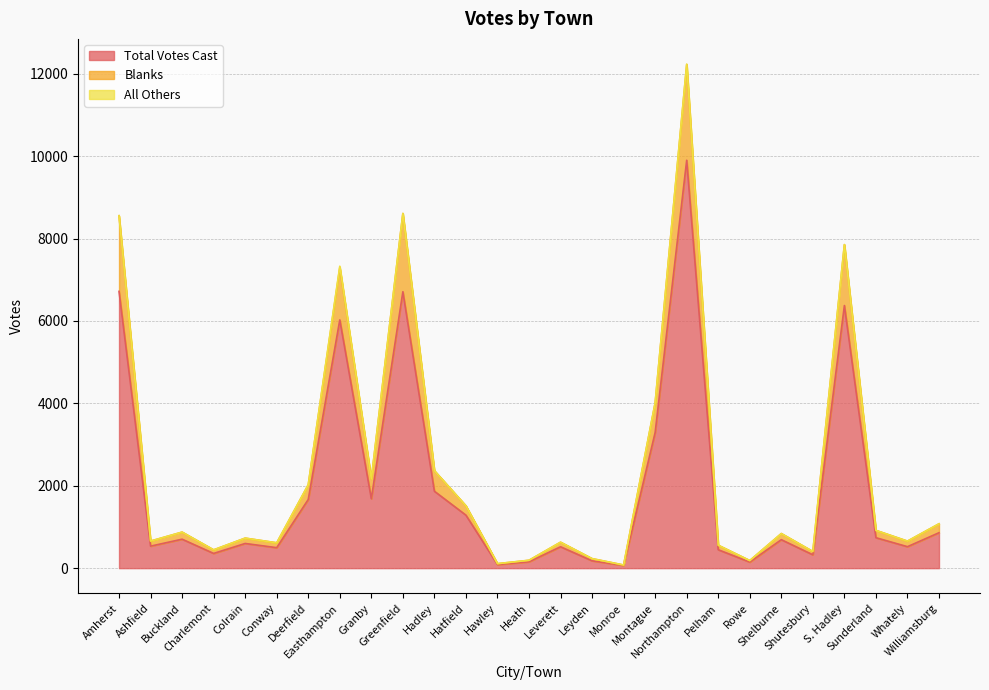

What is the sum of all Total Votes Cast values?

52952